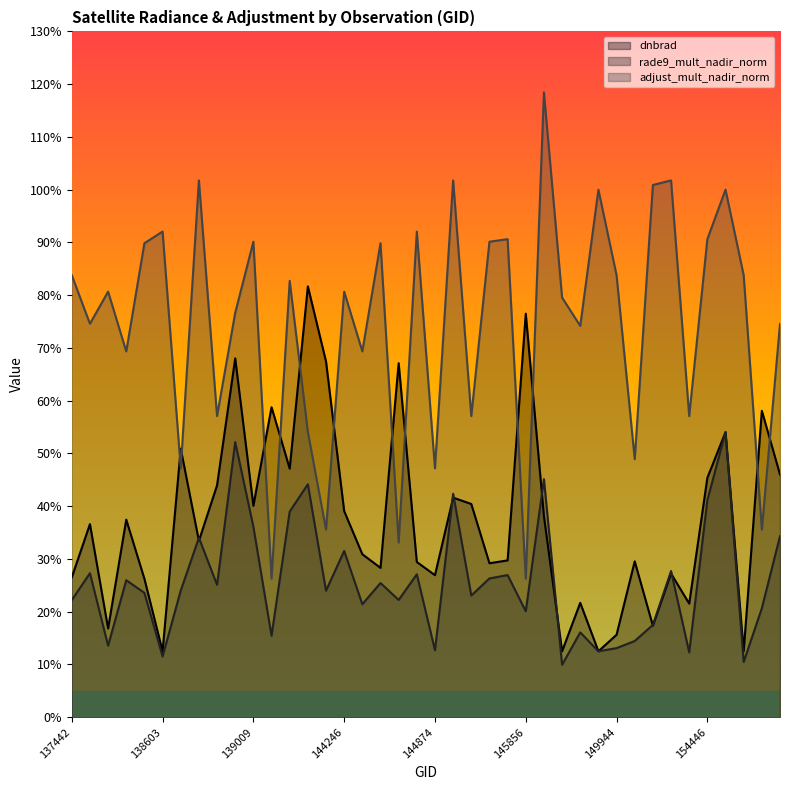

At which label is dnbrad closest to 0?

149370